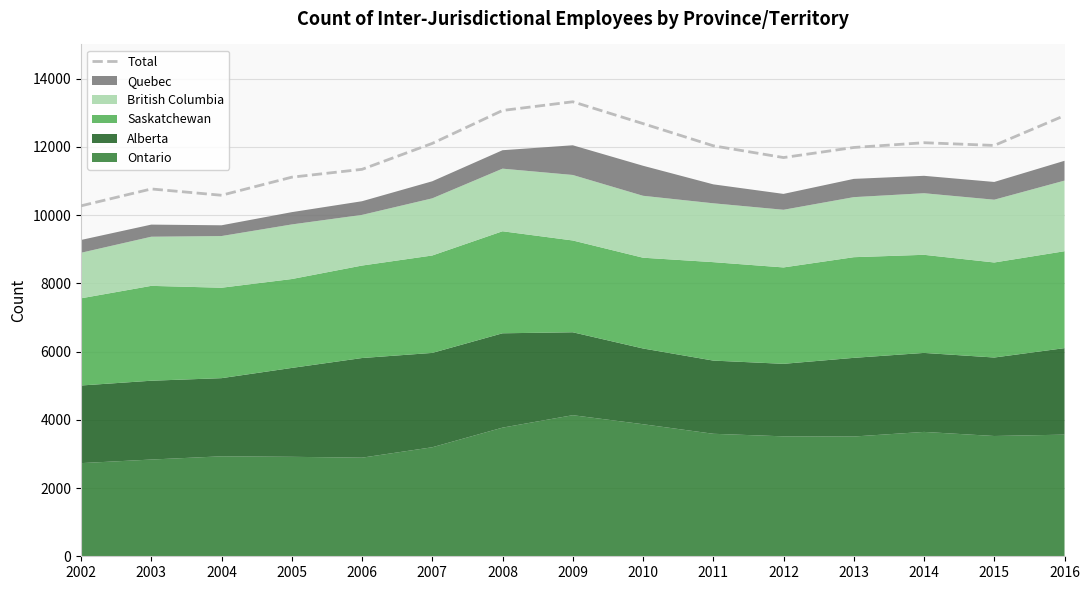

What is the change in value from 2005 to 2014?

+1010